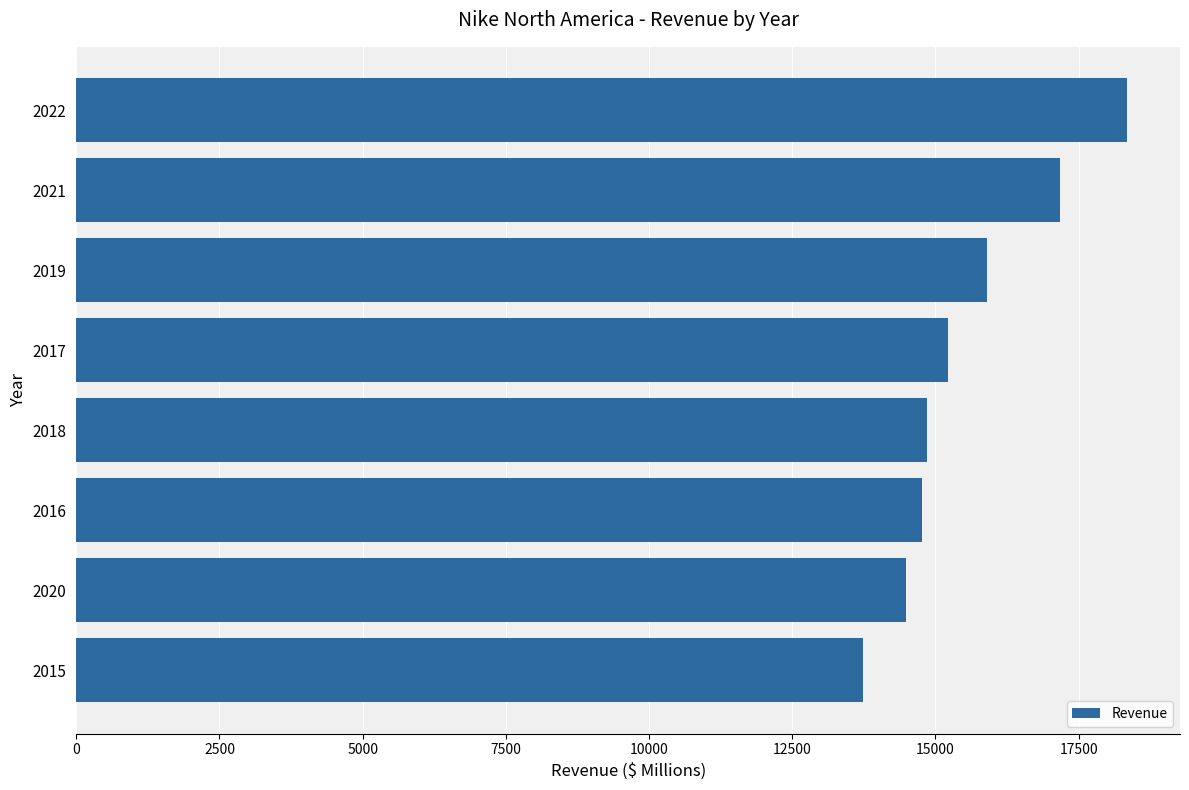

Where is the data nearest to the value 16046?

2019